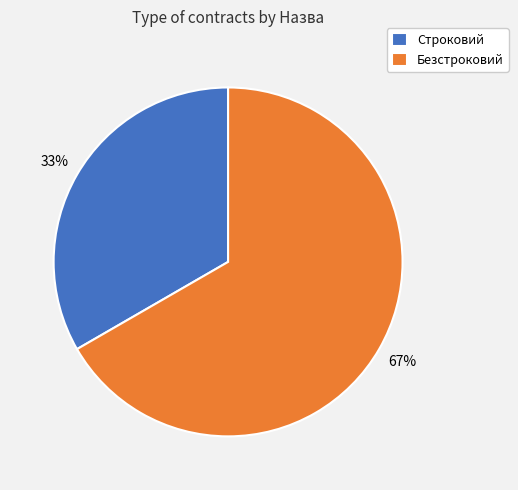

To the nearest percent, what percentage of the pie is Безстроковий?

67%